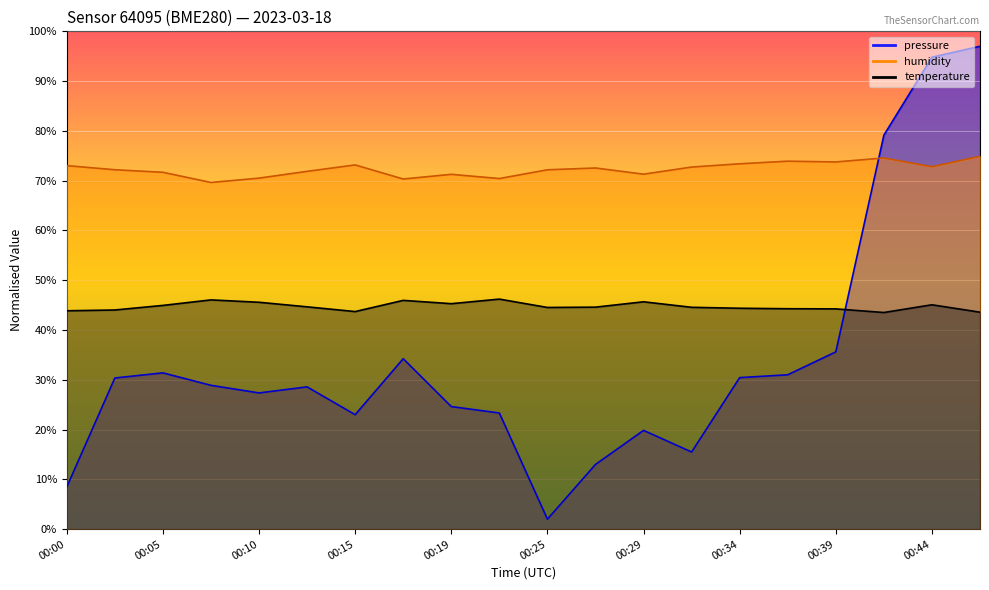

True or false: temperature has more than 0 interior local peaks.

True